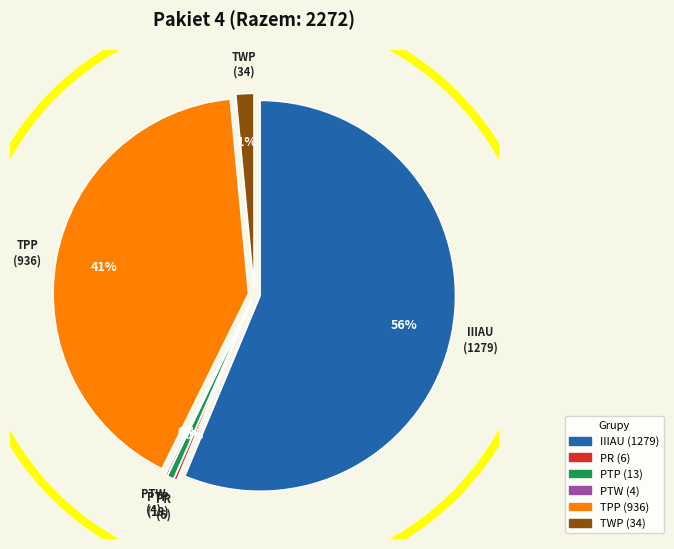

Count the number of slices in the pie.

6